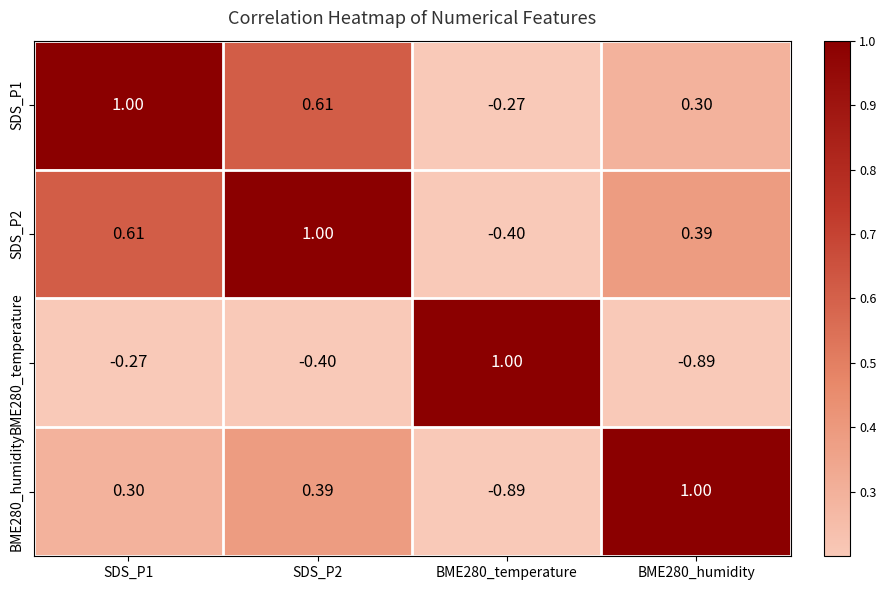

Is the value of SDS_P1 at SDS_P2 greater than the value of BME280_humidity at SDS_P1?

Yes